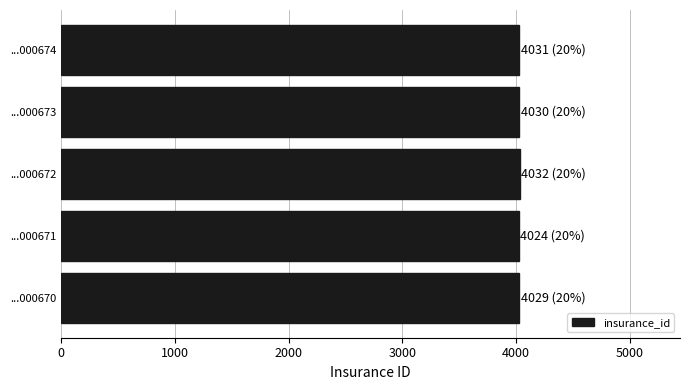

How many categories are shown in the chart?

5